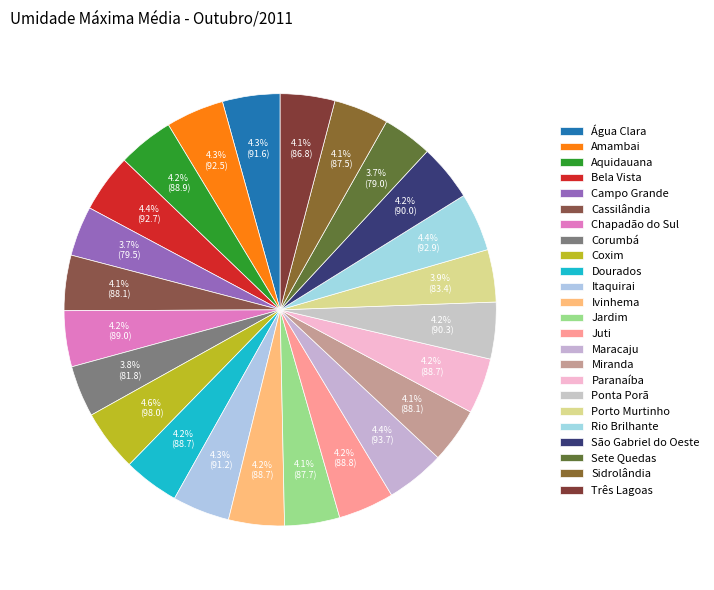

How many segments does this pie chart have?

24